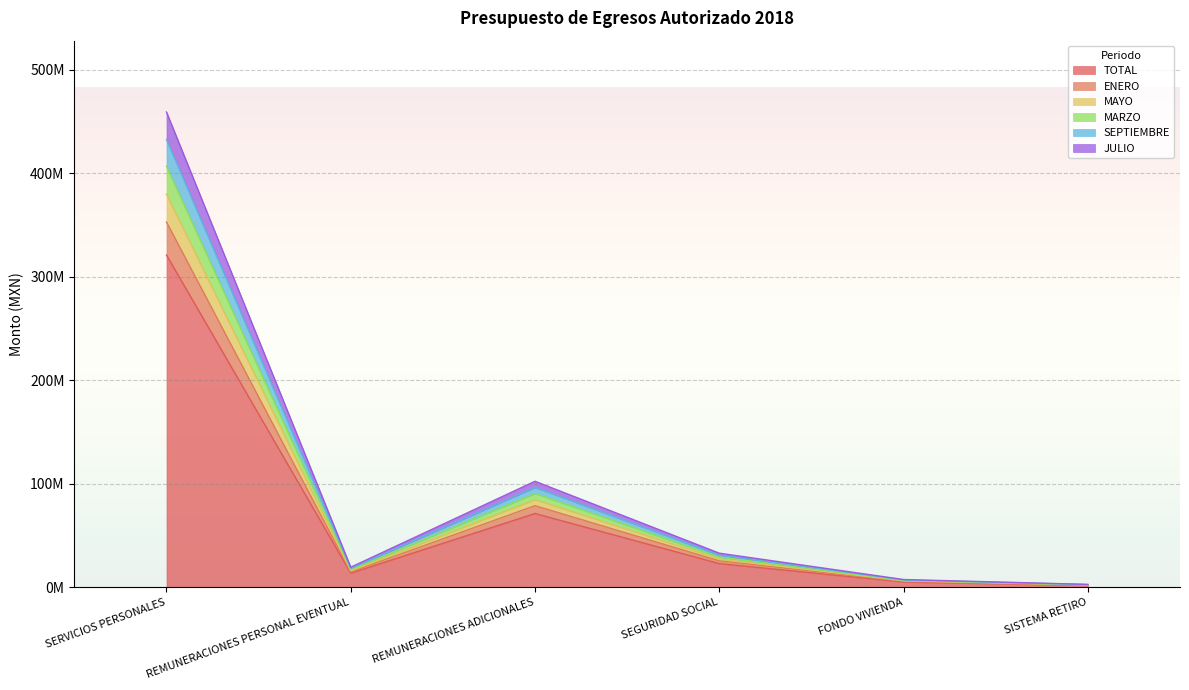

What are all the series names shown in the legend?

TOTAL, ENERO, MAYO, MARZO, SEPTIEMBRE, JULIO